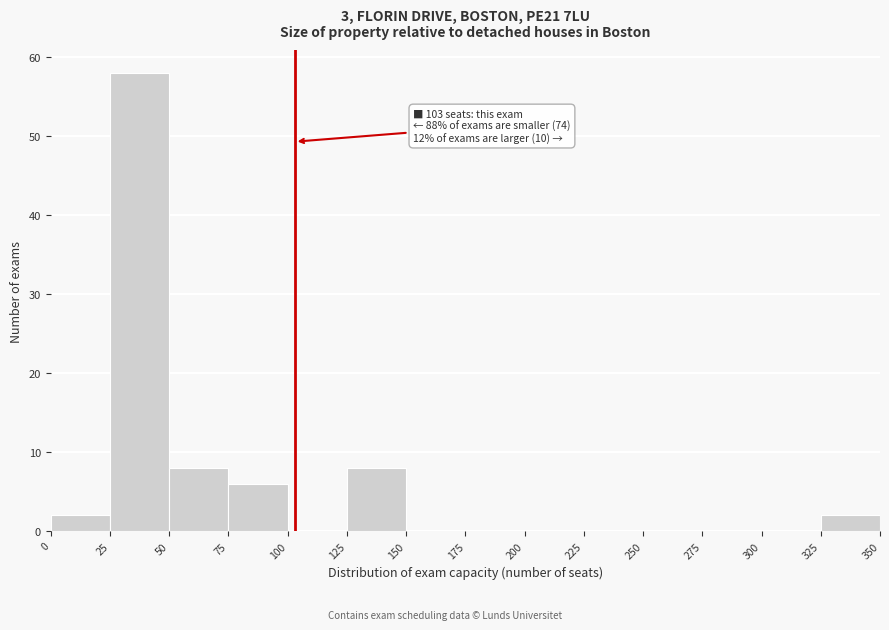

Which range on the x-axis has the tallest bar?

25 to 50